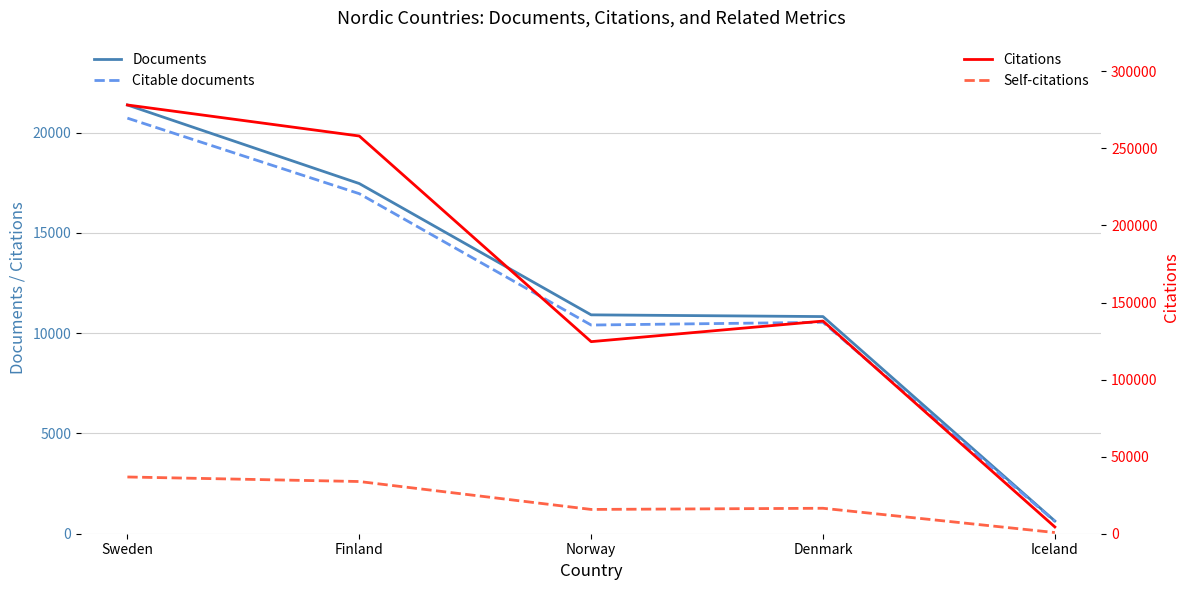

Which series changed the most between Denmark and Iceland?

Citations